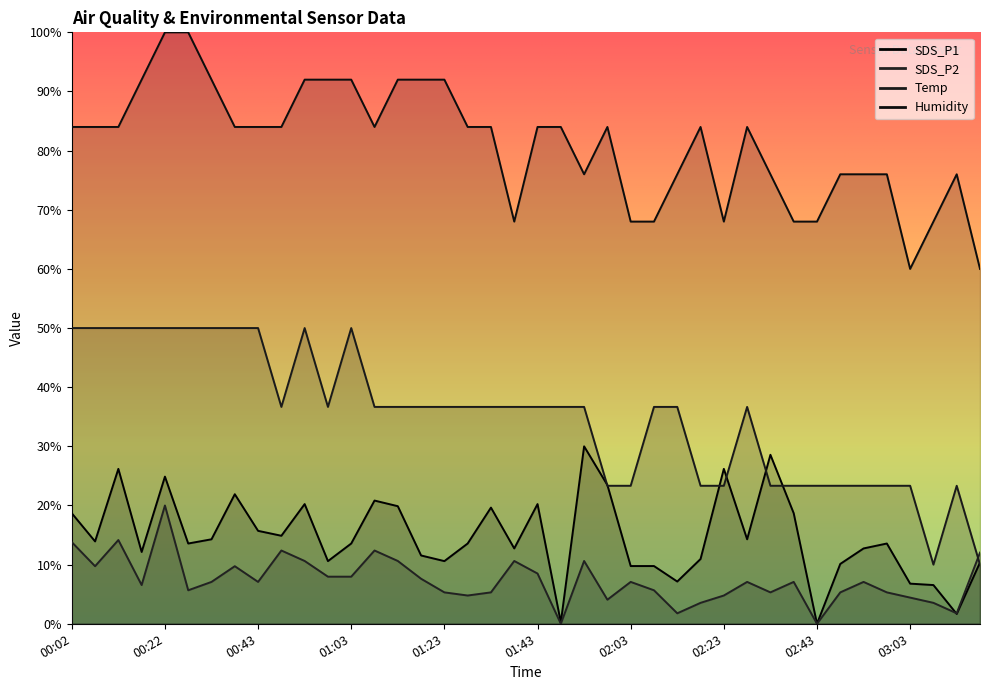

How many values in the SDS_P2 series exceed 7?

22